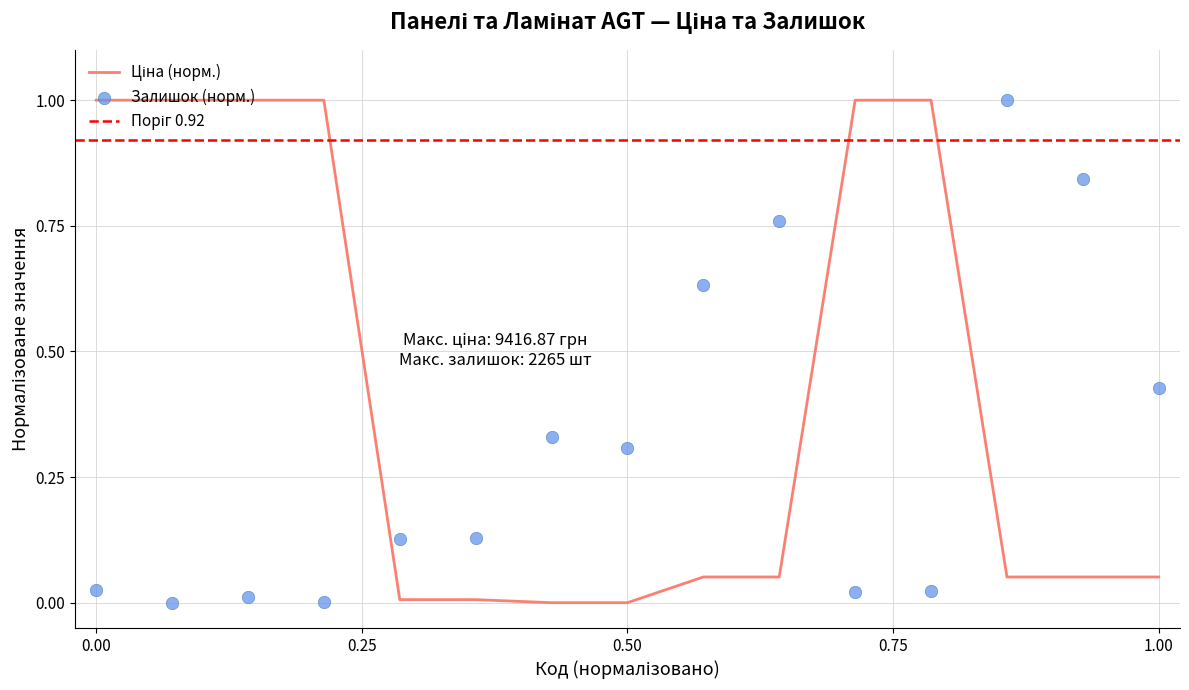

At how many categories does at least one series exceed 0?

15